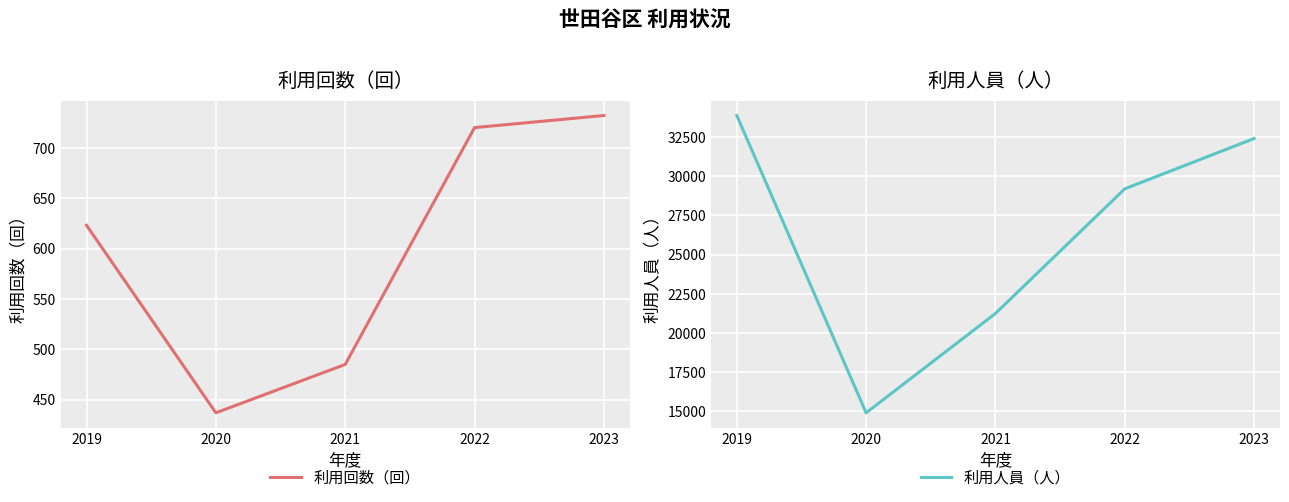

How many lines are shown in the chart?

2